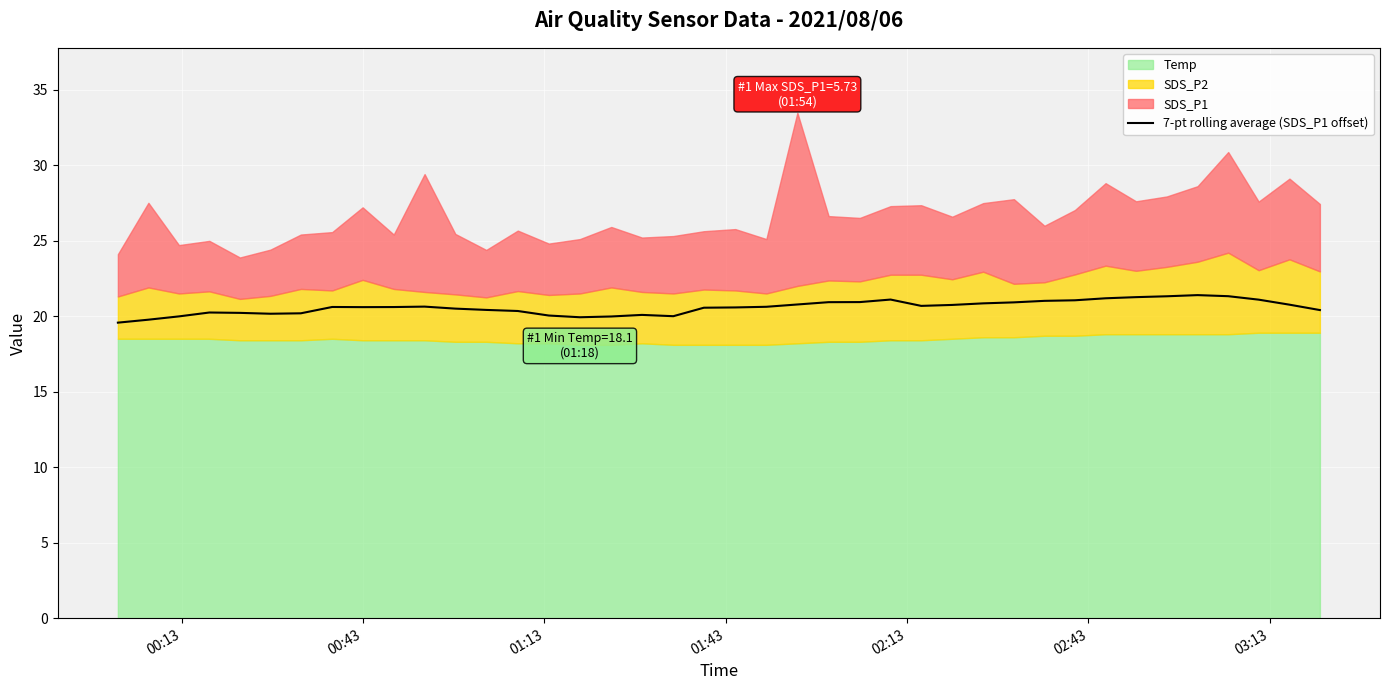

What is the minimum value for 7-pt rolling average (SDS_P1 offset)?

19.6